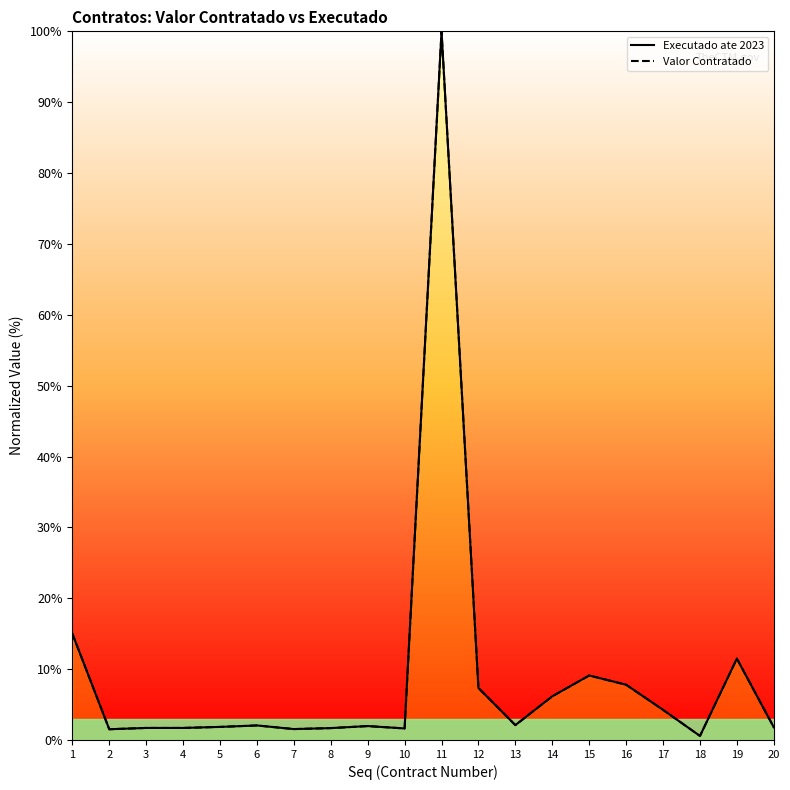

What is the difference between the second highest and minimum values in the Executado ate 2023 series?

14.4